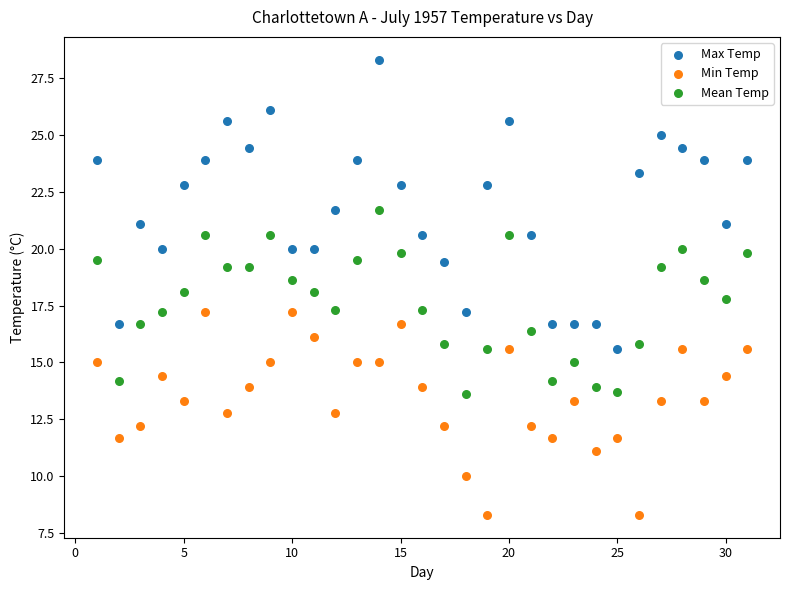

Across all data points, what is the range of Y values (max minus min)?

20.0